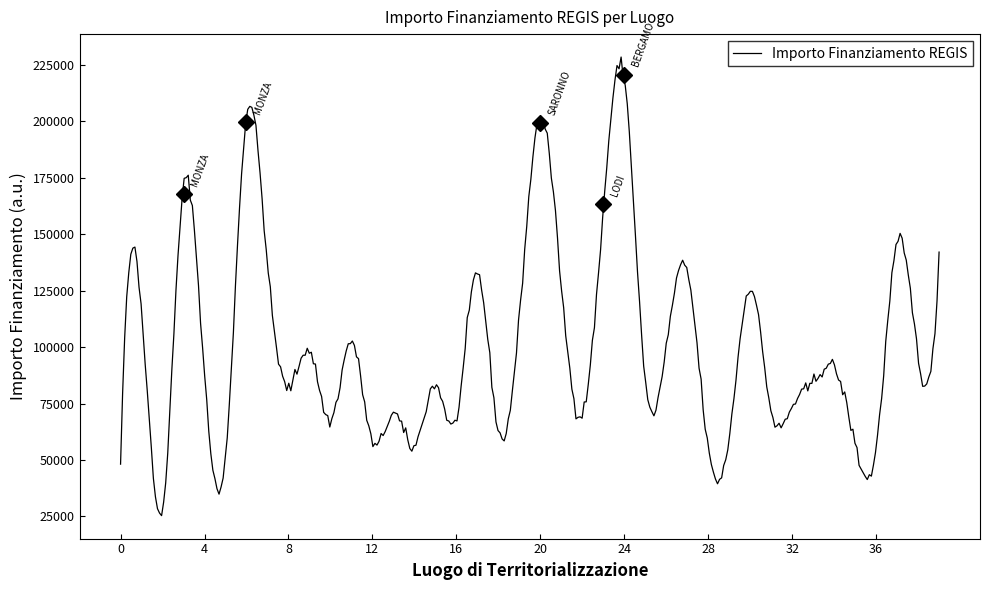

How many lines are shown in the chart?

1